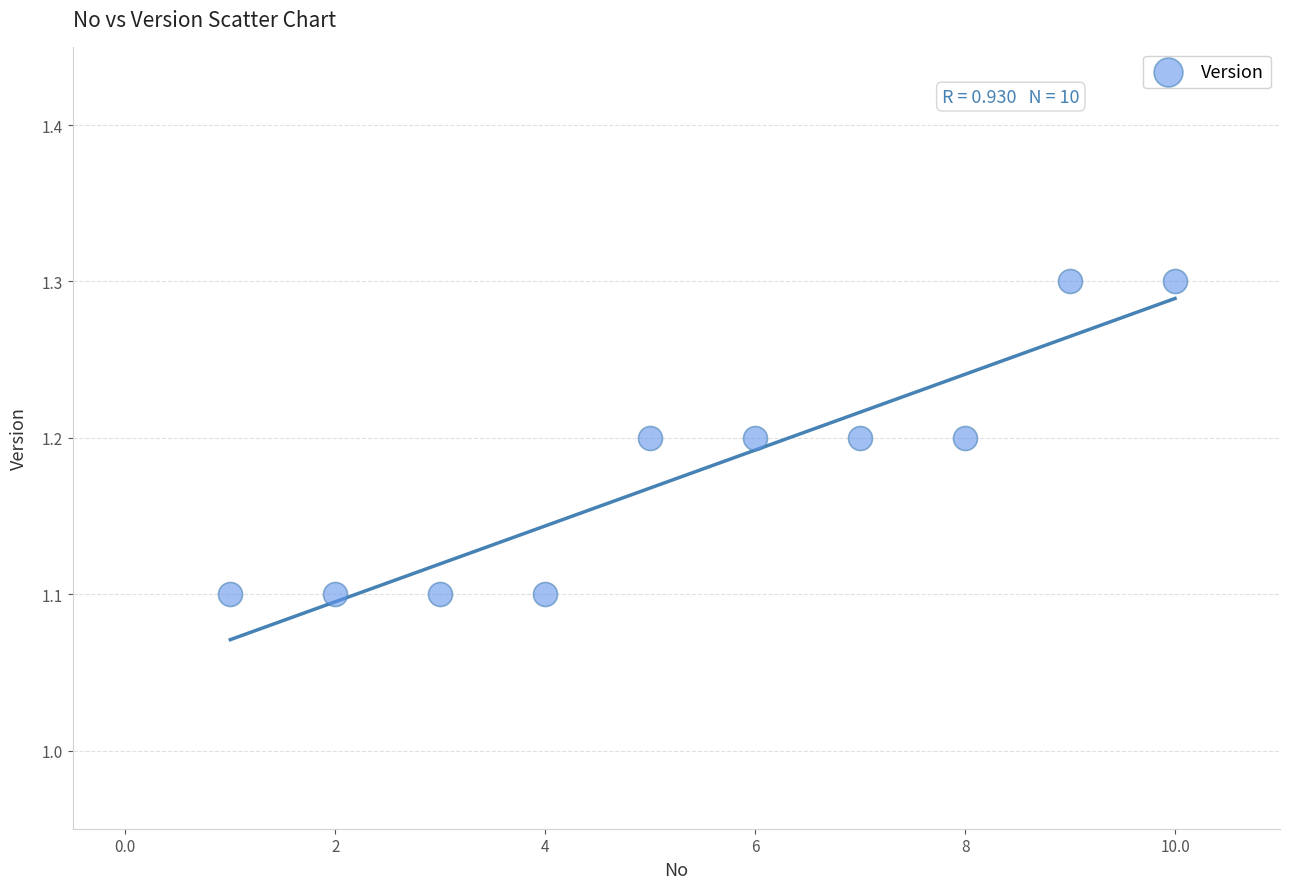

What is the average X value?

5.5